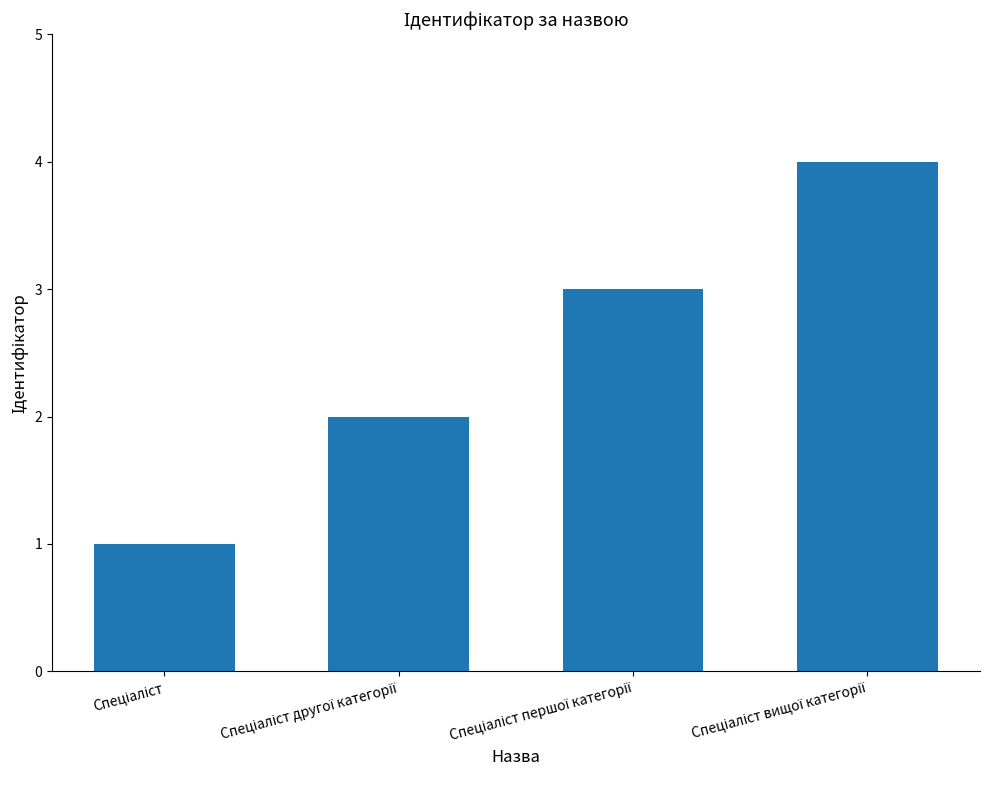

How many data points does each series have?

4